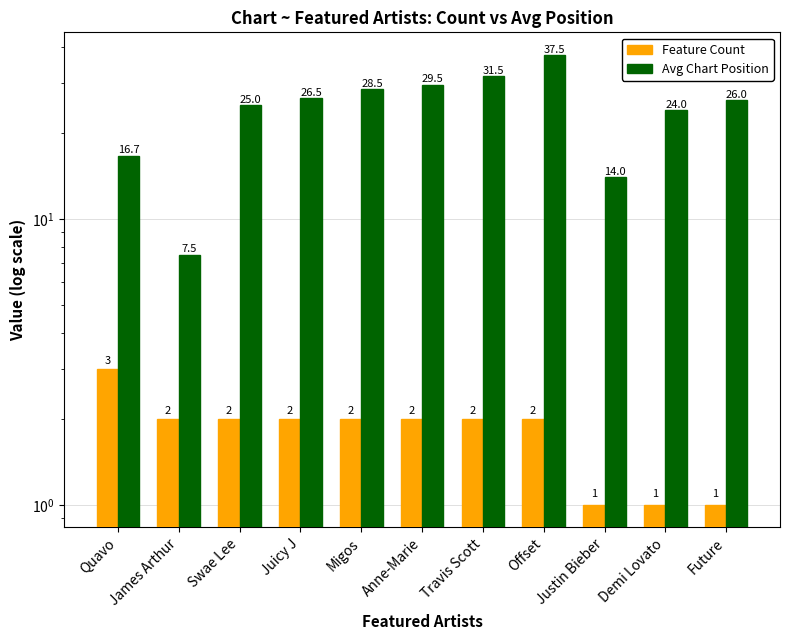

At which label does Feature Count reach its minimum?

Justin Bieber